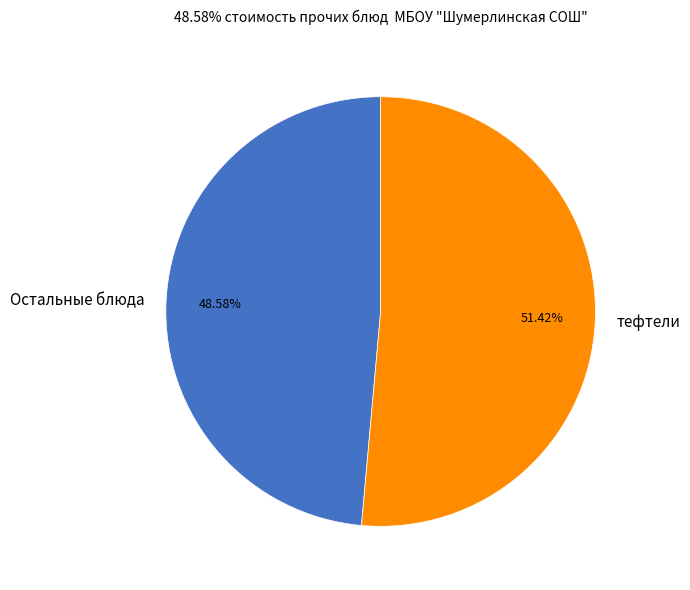

Combined, do тефтели and Остальные блюда account for over 50%?

Yes